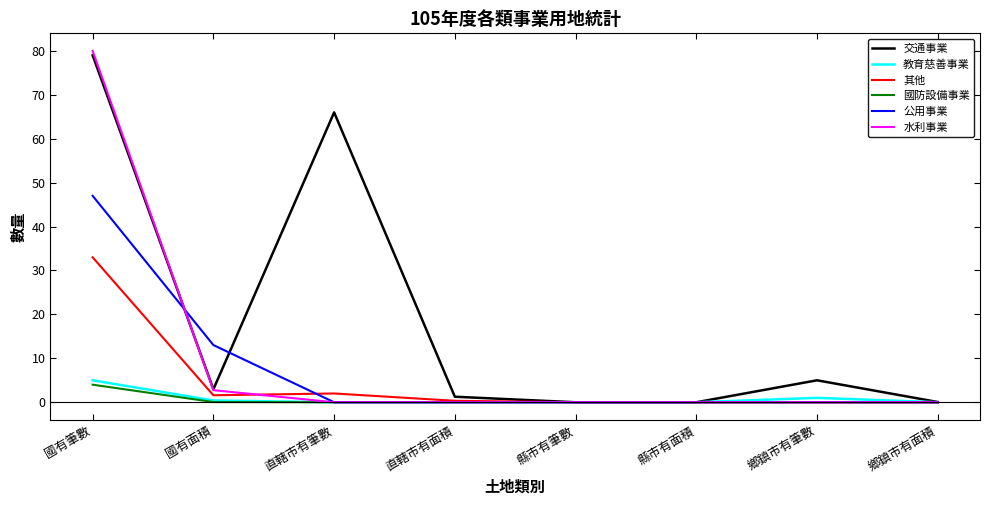

True or false: 教育慈善事業 has a value of 0.0 at 直轄市有筆數.

True